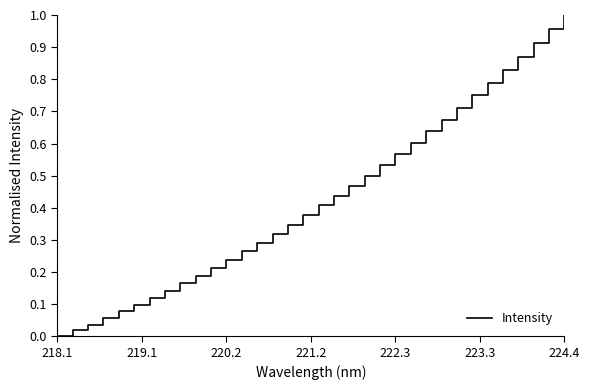

How many lines are shown in the chart?

1